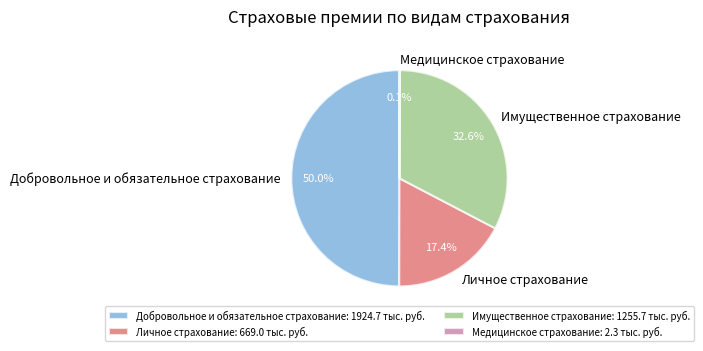

Which has a higher value, Добровольное и обязательное страхование or Имущественное страхование?

Добровольное и обязательное страхование